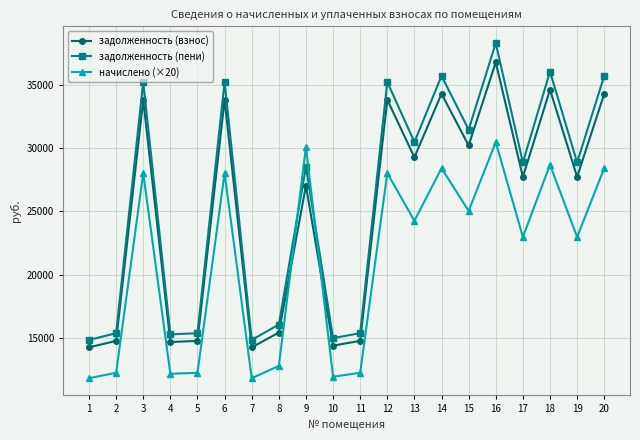

What is the average value of the задолженность (взнос) series?

25040.2